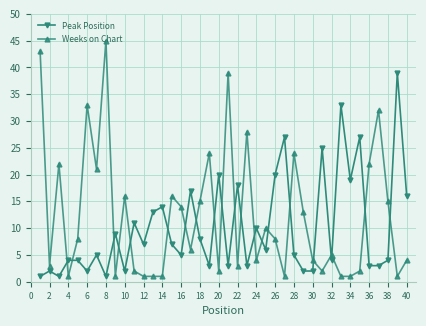

After their last crossing, which series has the higher values: Peak Position or Weeks on Chart?

Peak Position